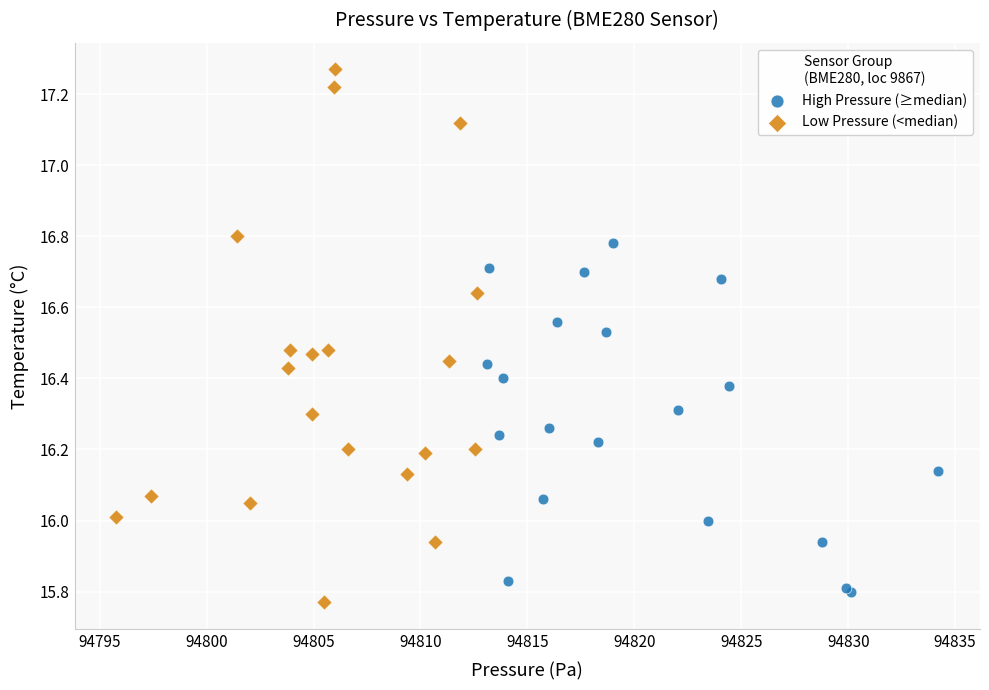

Which series has the largest Y range (max minus min)?

Low Pressure (<median)